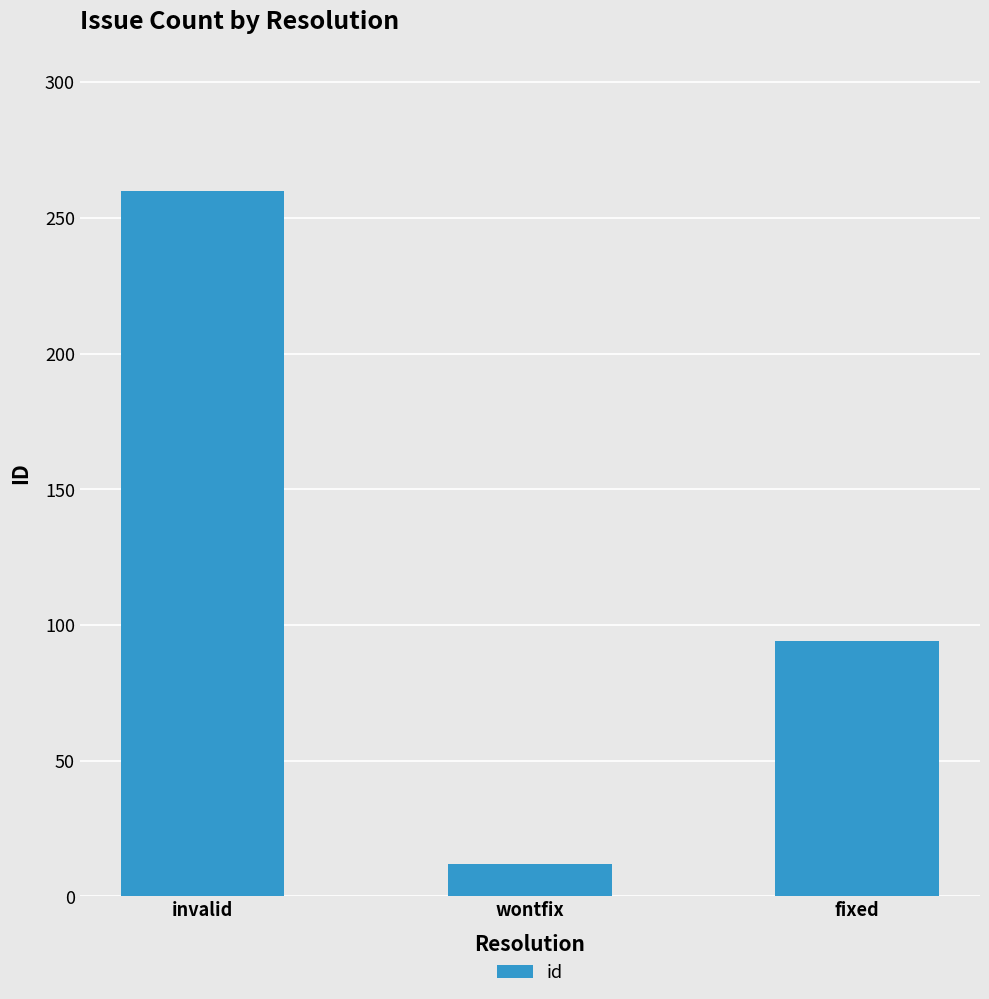

What is the greatest value displayed?

260